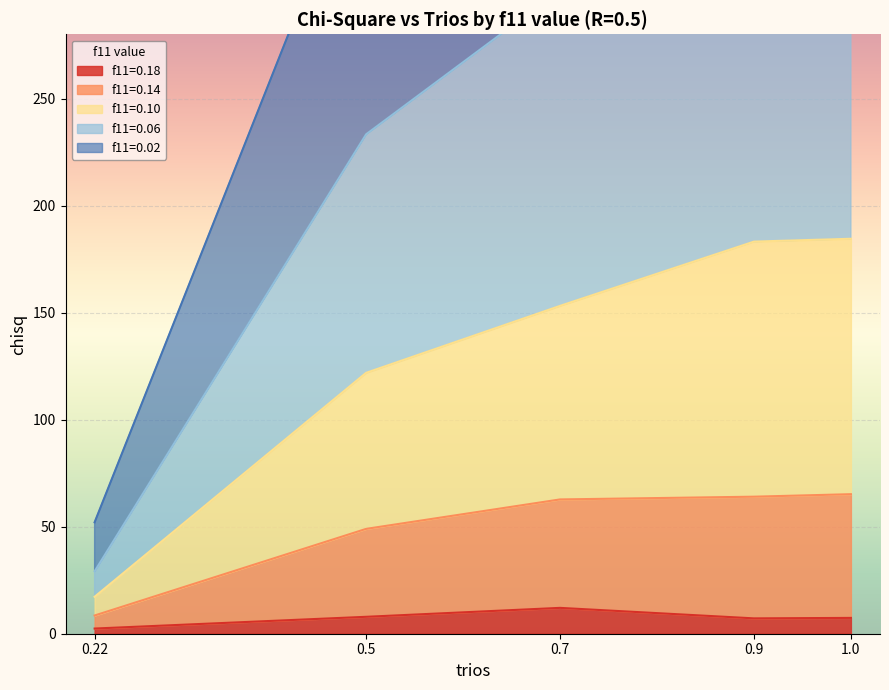

Which series has the largest range (max minus min)?

f11=0.06